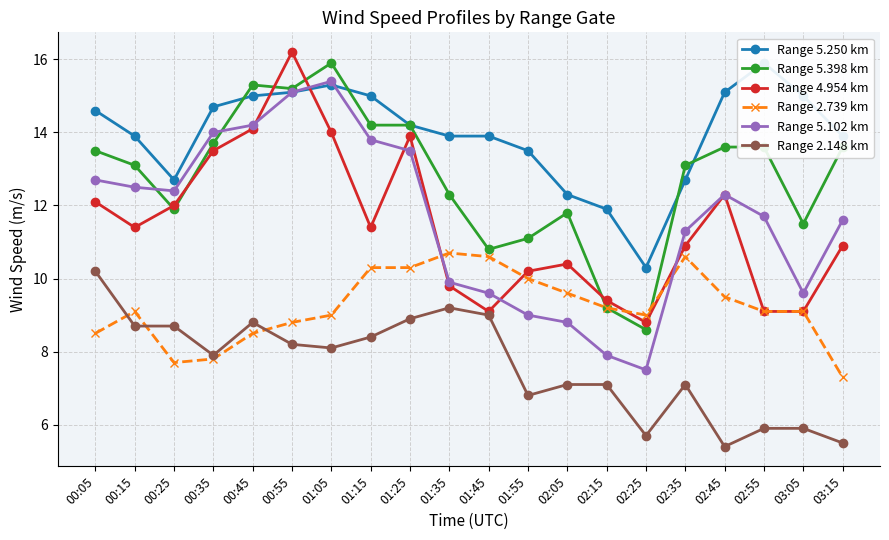

Which series has the largest total across all categories?

Range 5.250 km